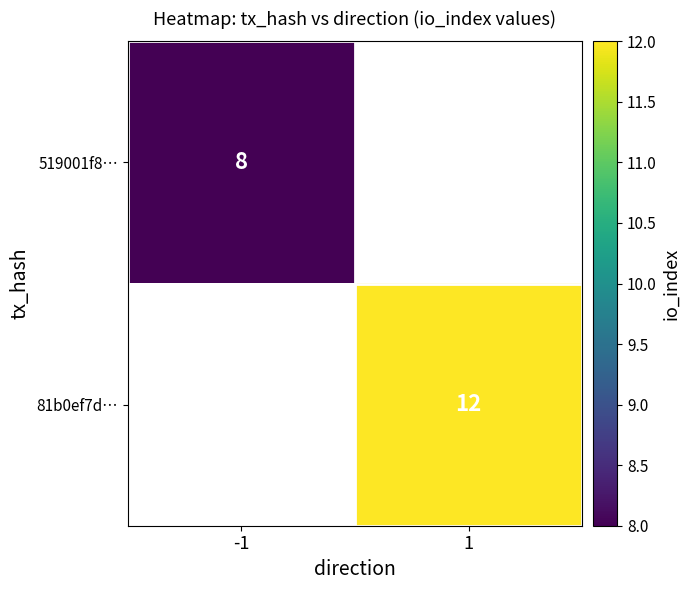

True or false: 519001f8… has a value of 2 at -1.

False